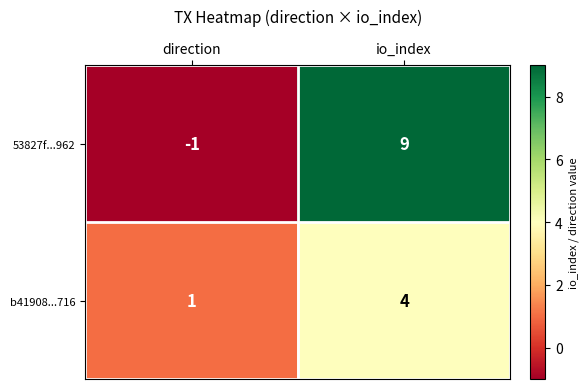

Which category has the highest value across all series?

io_index